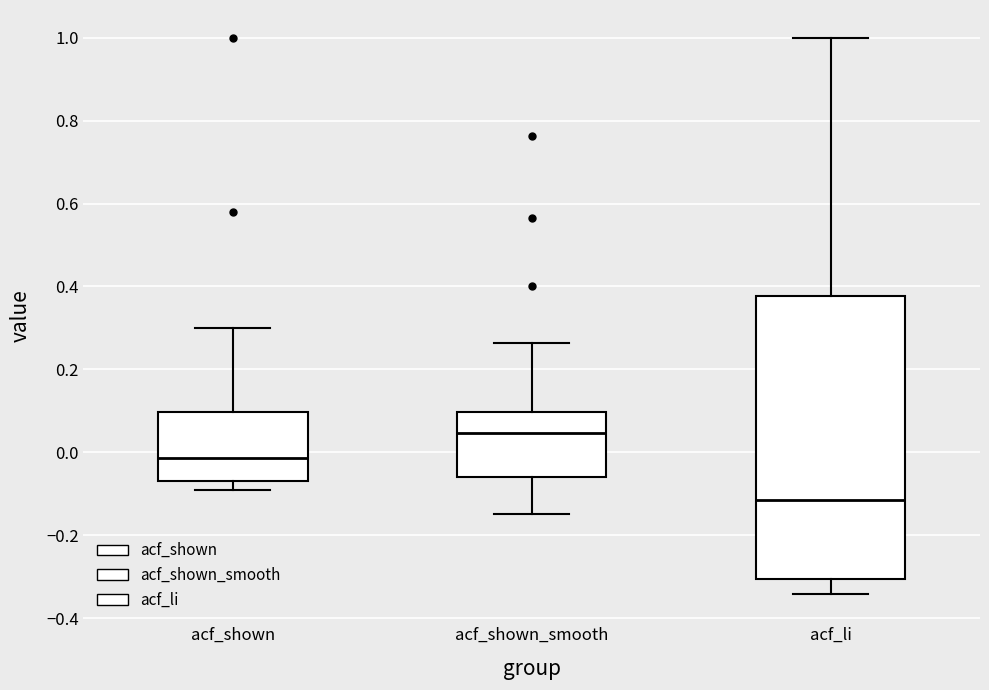

Where does the upper whisker of the box for acf_shown_smooth end on the y-axis? The values are not printed on the chart, so give them approximately, as read against the axis.

0.26